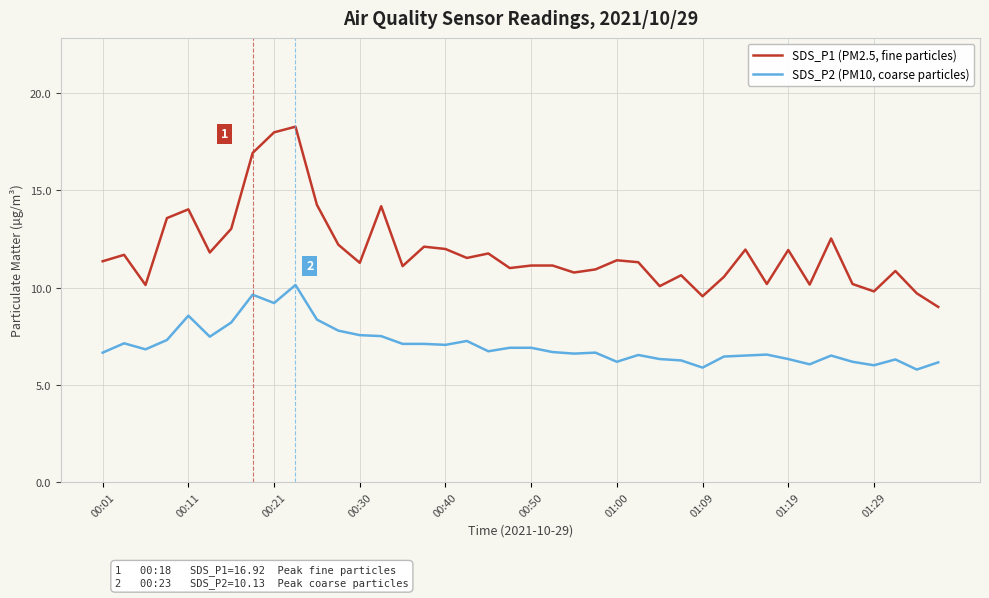

What is the sum of all SDS_P1 (PM2.5, fine particles) values?

473.8